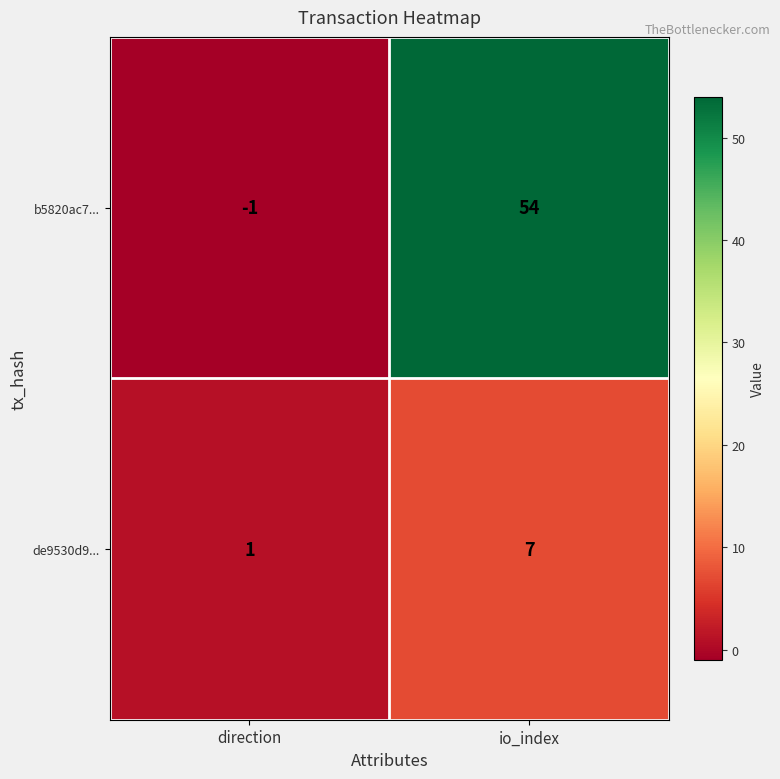

Which category has the lowest value in the b5820ac7... series?

direction